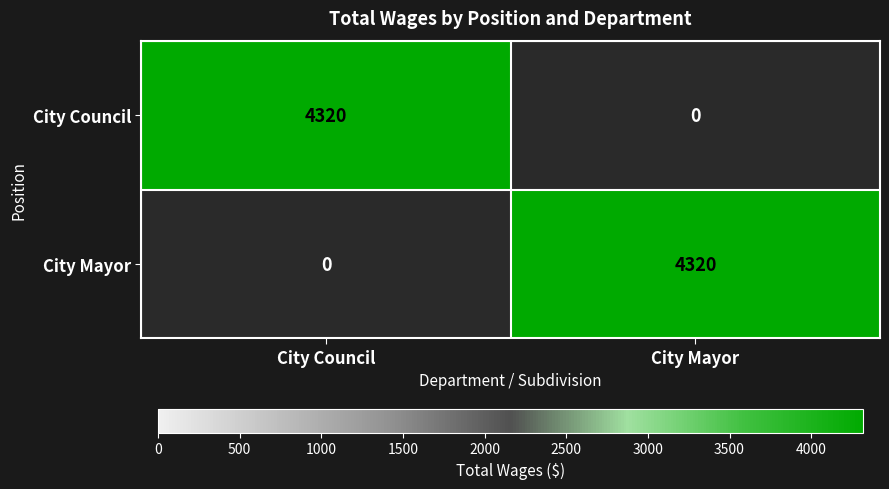

Is it true that City Council equals 2013 at City Council?

False